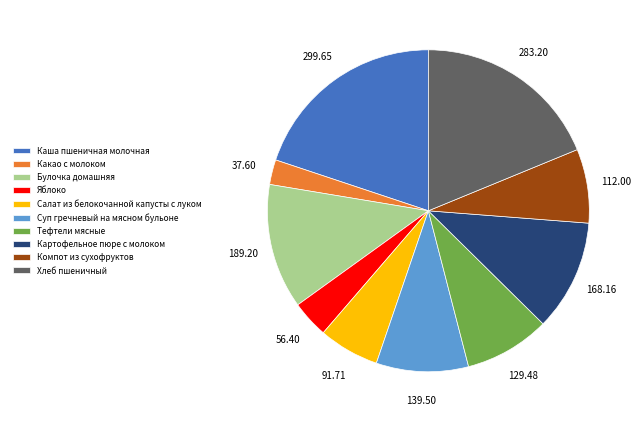

Which category has the smallest portion of the pie?

Какао с молоком